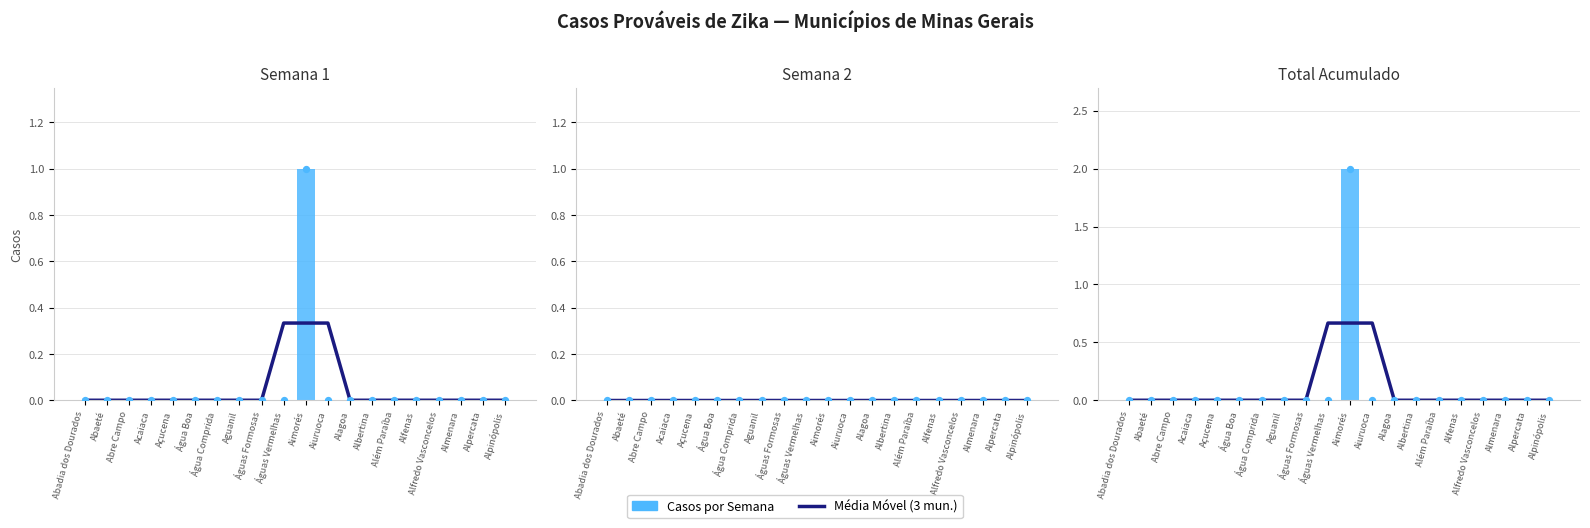

What are all the series names shown in the legend?

Média Móvel (3 mun.), Casos por Semana